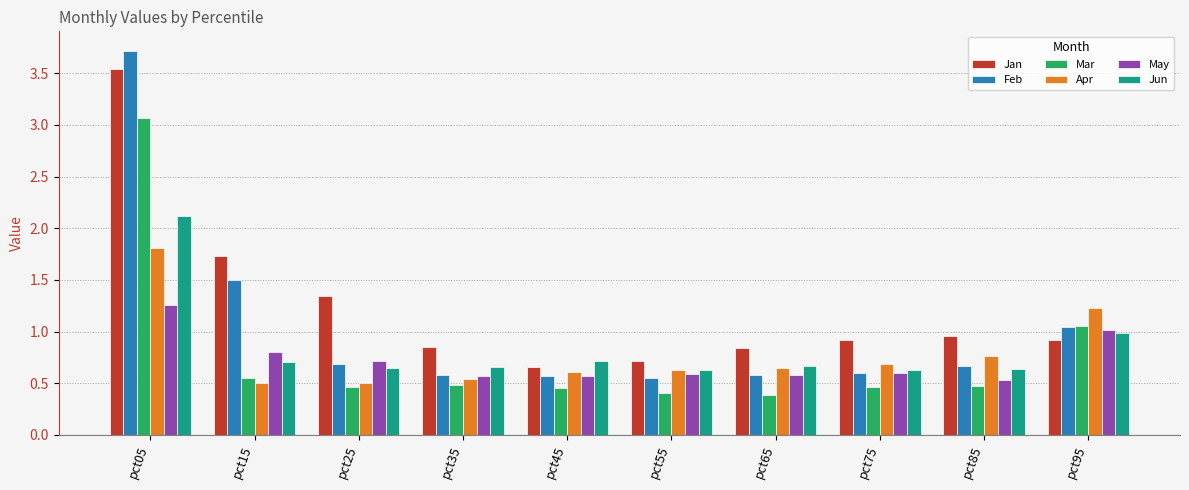

How many bars are there in each group?

6